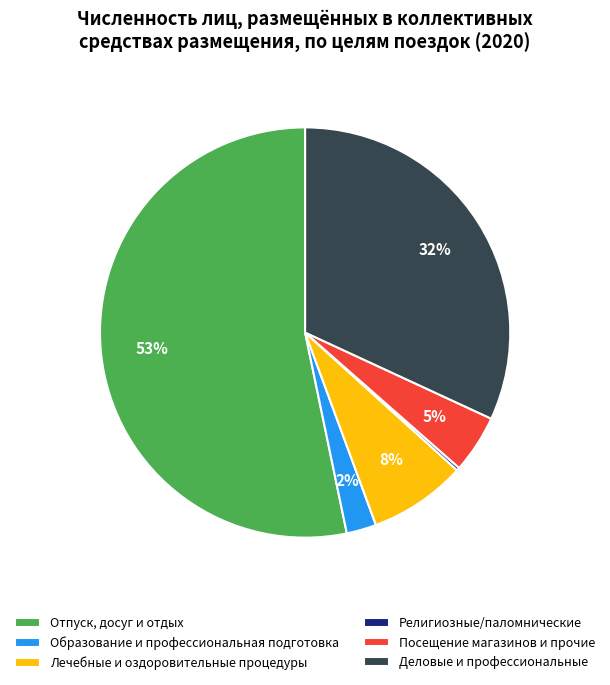

True or false: Лечебные и оздоровительные процедуры accounts for 15% of the total.

False